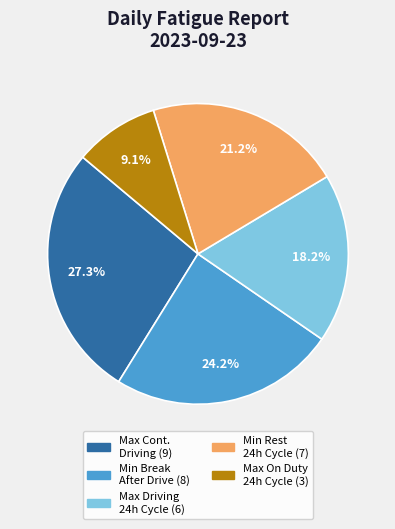

Is there any slice that represents more than half of the pie?

No